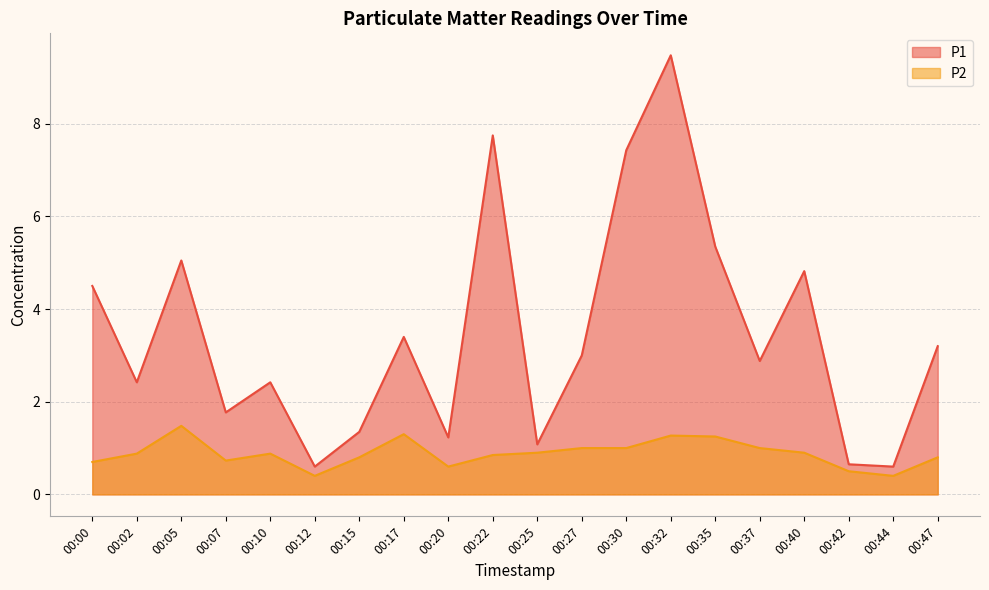

True or false: P1 and P2 intersect in this chart.

False